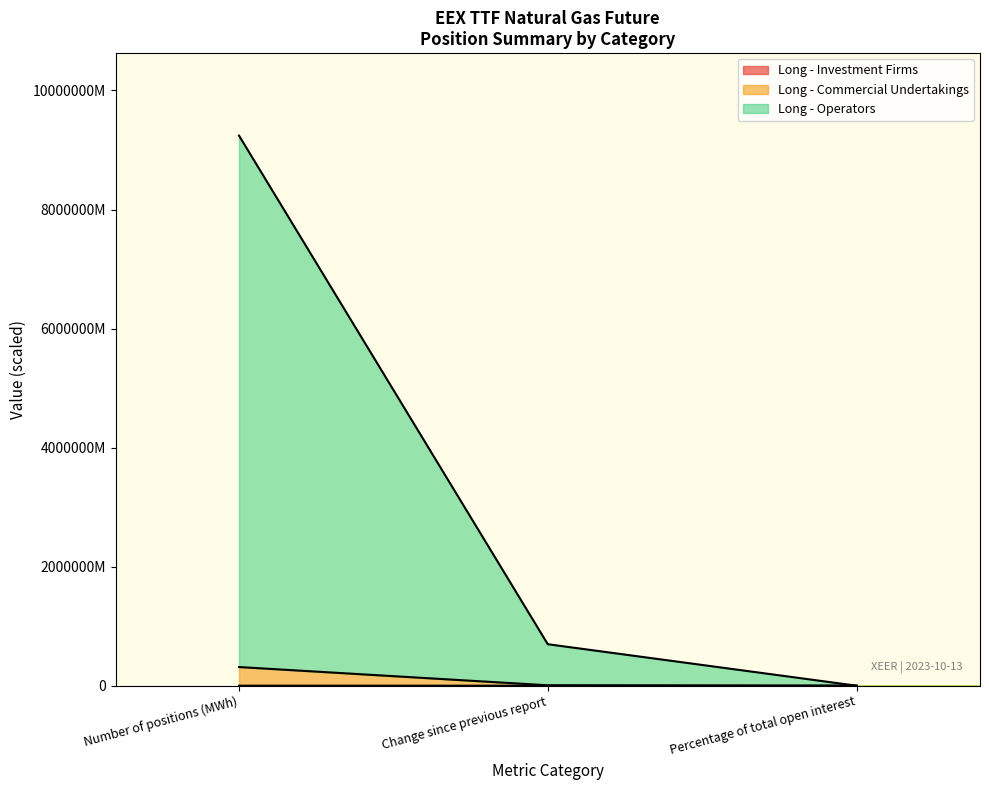

At which label is Long - Investment Firms closest to 17647451?

Change since previous report